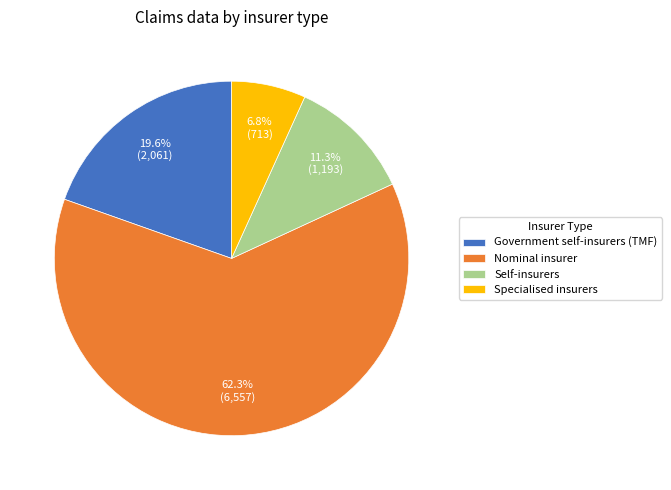

What is the largest slice in the pie chart?

Nominal insurer